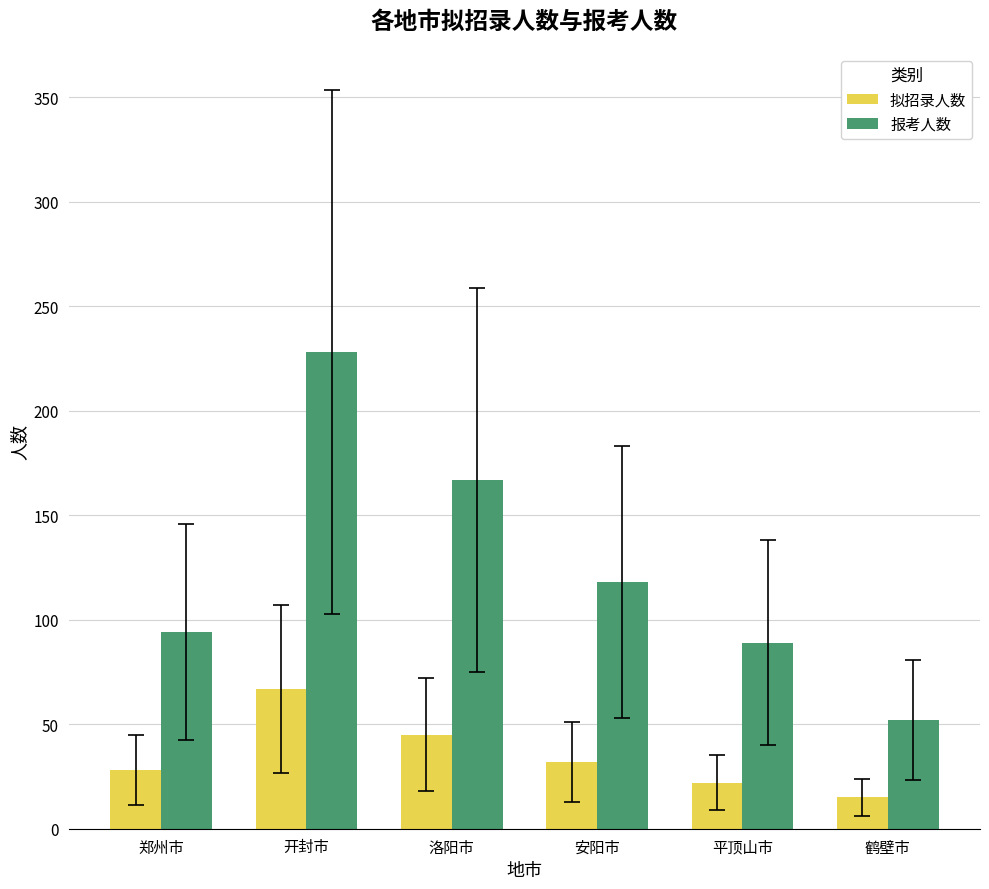

Which series has the largest range (max minus min)?

报考人数